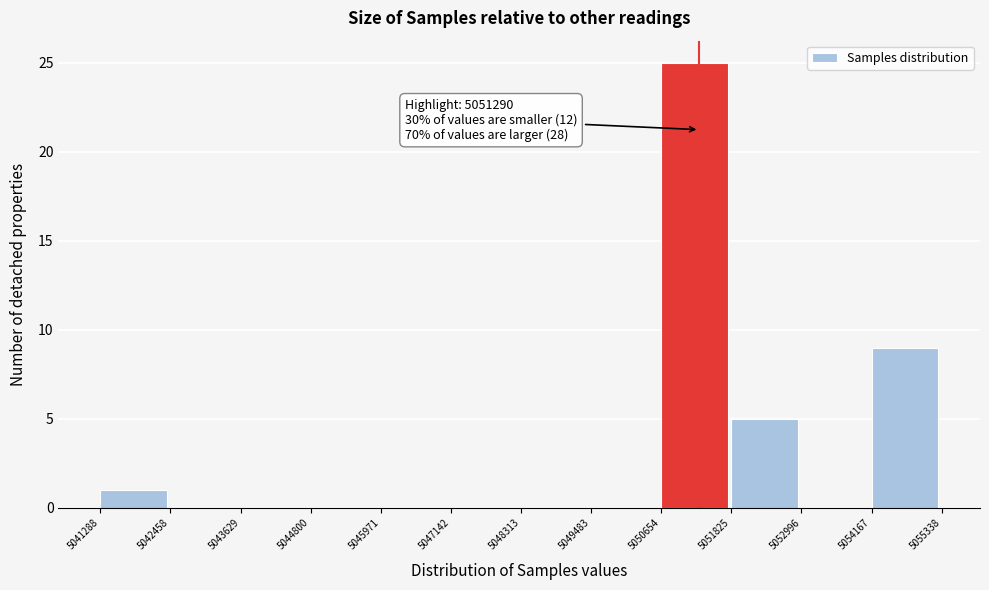

Which range on the x-axis has the tallest bar?

5050654 to 5051825